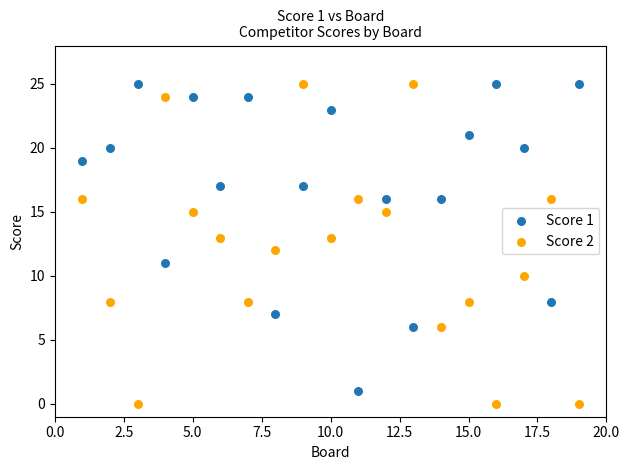

Which series has the widest spread of Y values?

Score 2